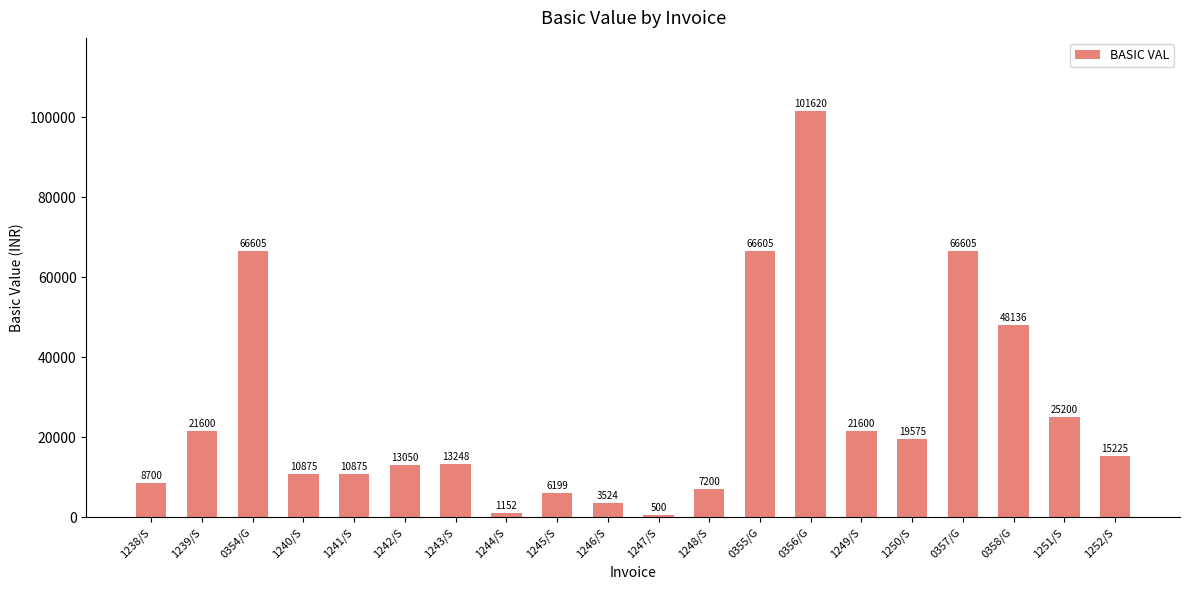

What is the change in value from 1241/S to 1249/S?

+10725.0